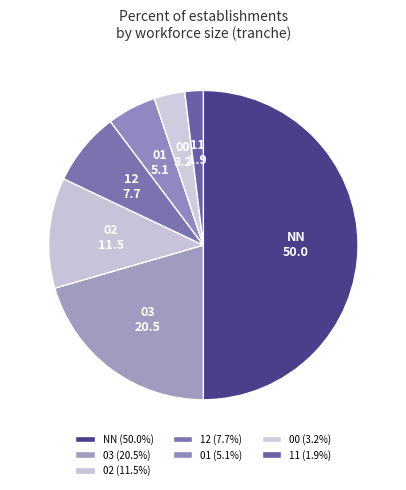

Does 03 represent more than half of the total?

No